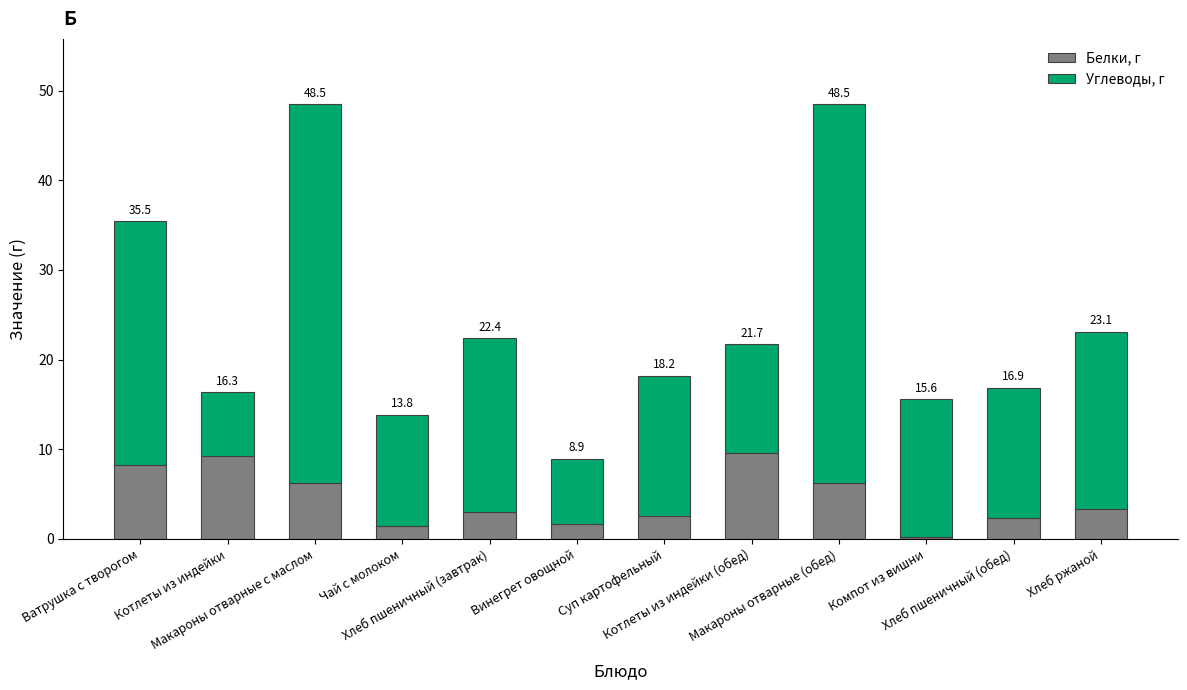

Which series has the largest total across all categories?

Углеводы, г